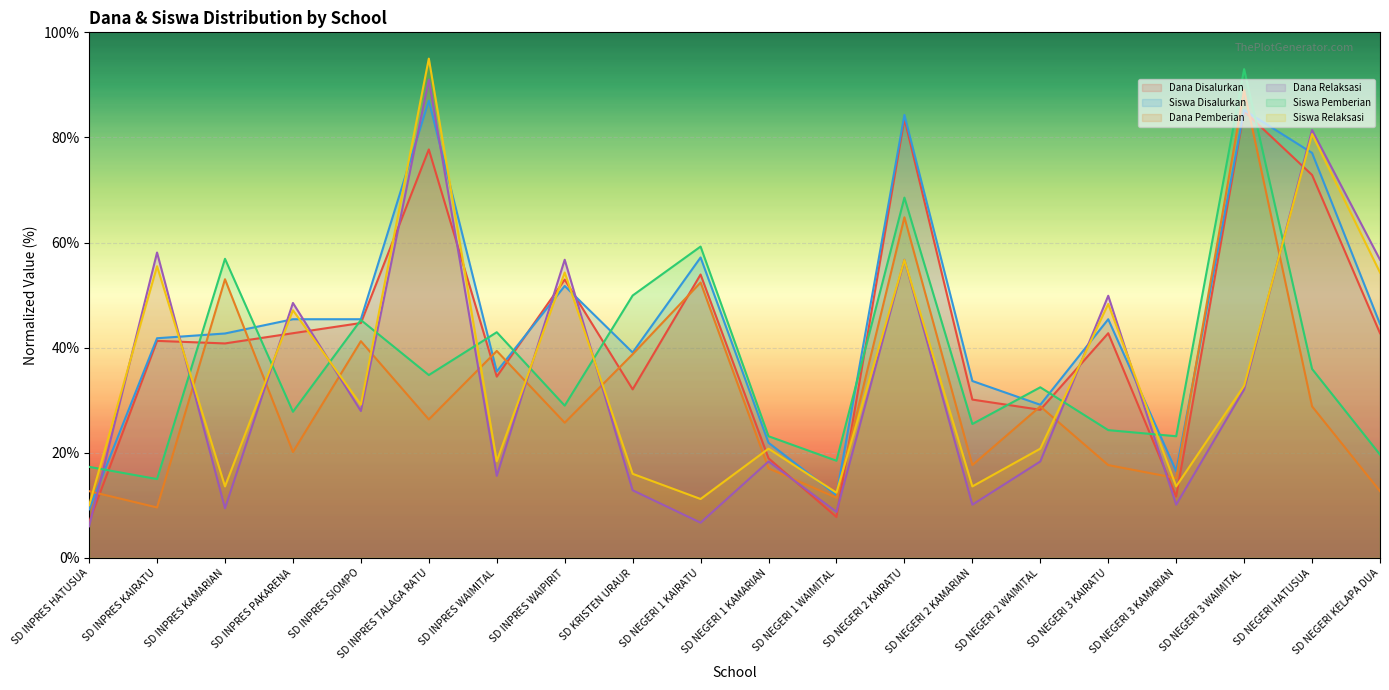

Rank the series at SD INPRES KAMARIAN from lowest to highest value.

Dana Relaksasi, Siswa Relaksasi, Dana Disalurkan, Siswa Disalurkan, Dana Pemberian, Siswa Pemberian